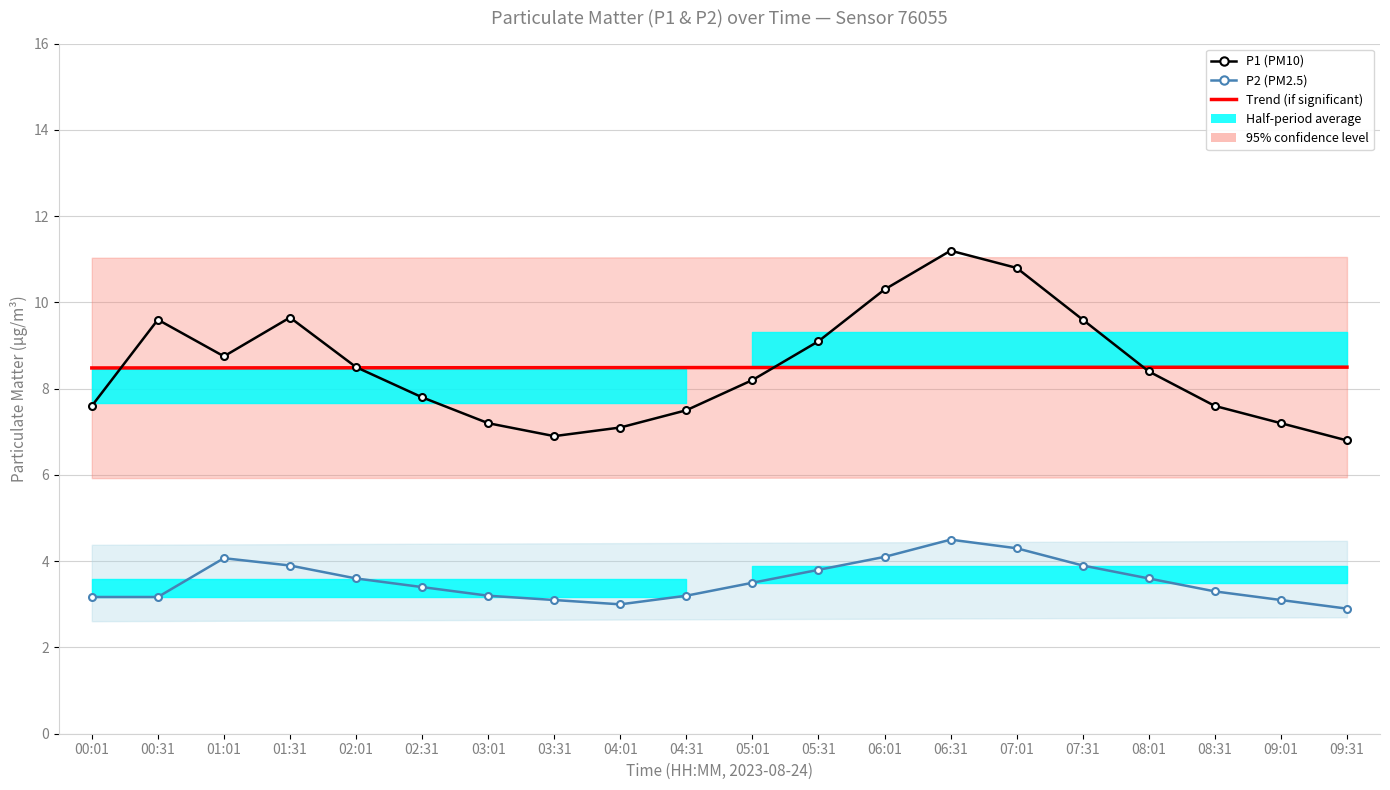

The P2 (PM2.5) series shows 3.8 at 05:31. True or false?

True